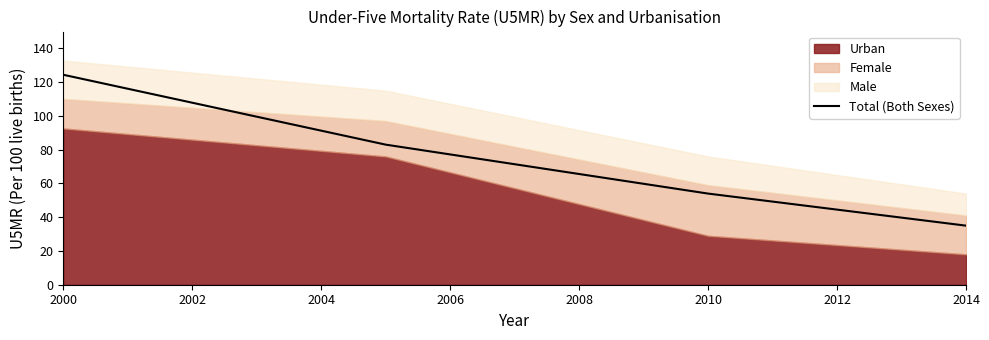

The Total (Both Sexes) series shows 35.0 at 2014. True or false?

True